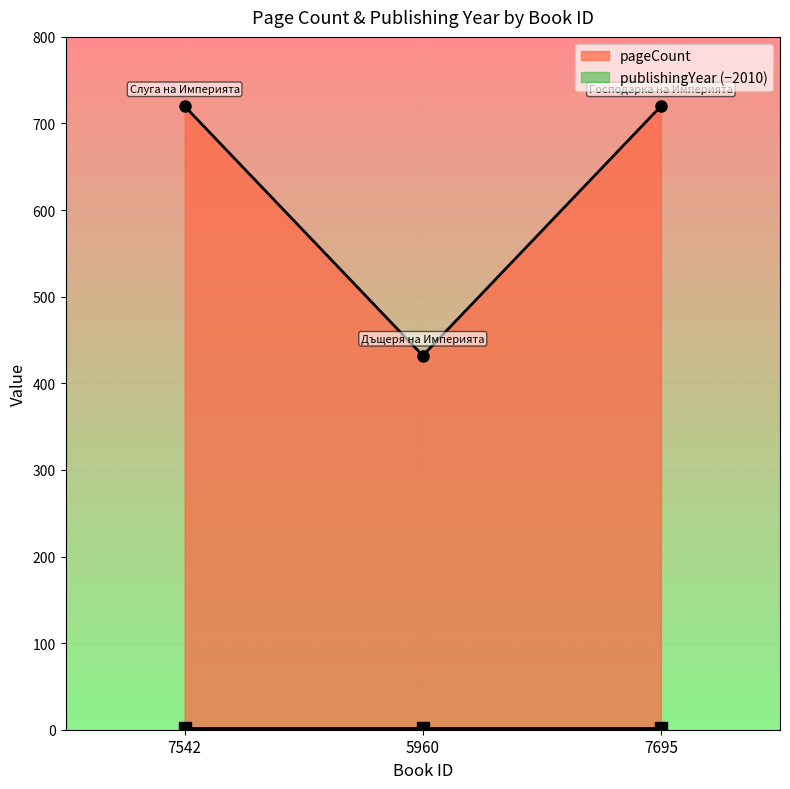

At which label is the value closest to 576?

7542